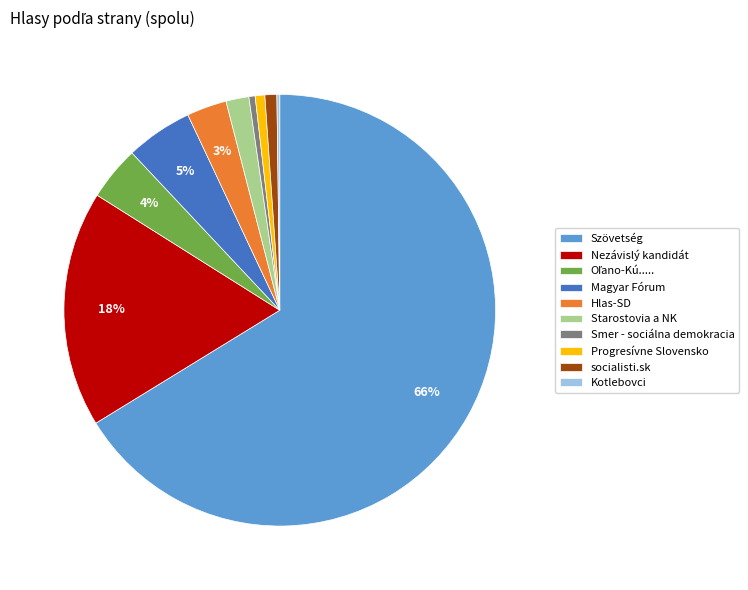

Is it true that Starostovia a NK is 9% of the pie?

False